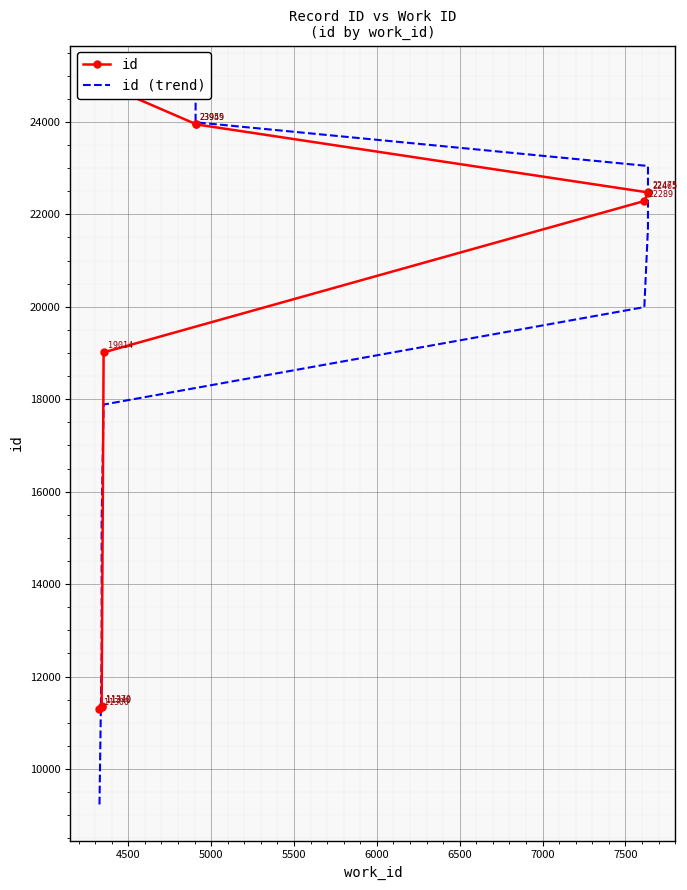

What is the value of the id (trend) point at the 2nd from the left?

12505.2